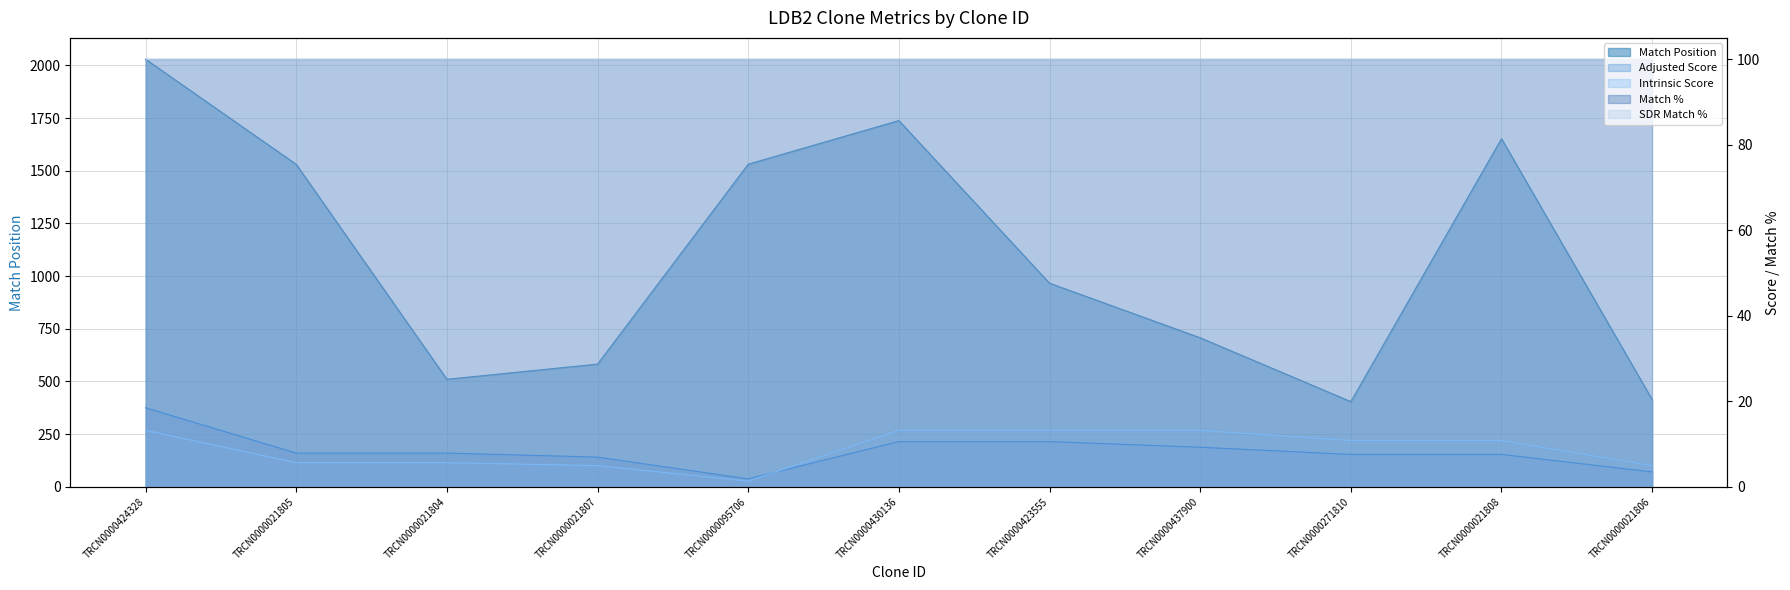

What is the difference between the second highest and minimum values in the Adjusted Score series?

8.7